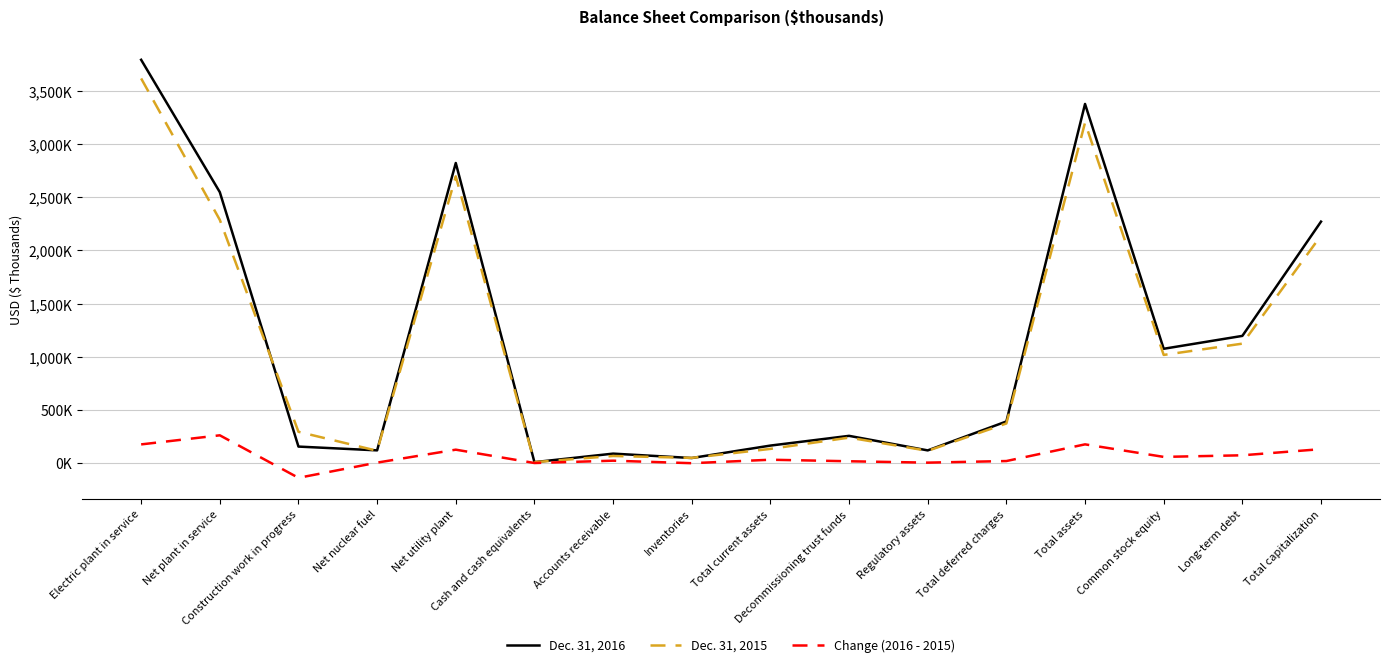

Reading right to left, list all the values displayed in this chart.

Dec. 31, 2016: 2269909	1195513	1074396	3376278	390867	118861	255708	164199	47216	88452	8420	2821212	119240	154738	2547234	3791566
Dec. 31, 2015: 2139198	1122660	1016538	3200607	372058	115127	239035	133044	48697	66326	8149	2695505	115251	293796	2286458	3616301
Change (2016 - 2015): 130711	72853	57858	175671	18809	3734	16673	31155	-1481	22126	271	125707	3989	-139058	260776	175265